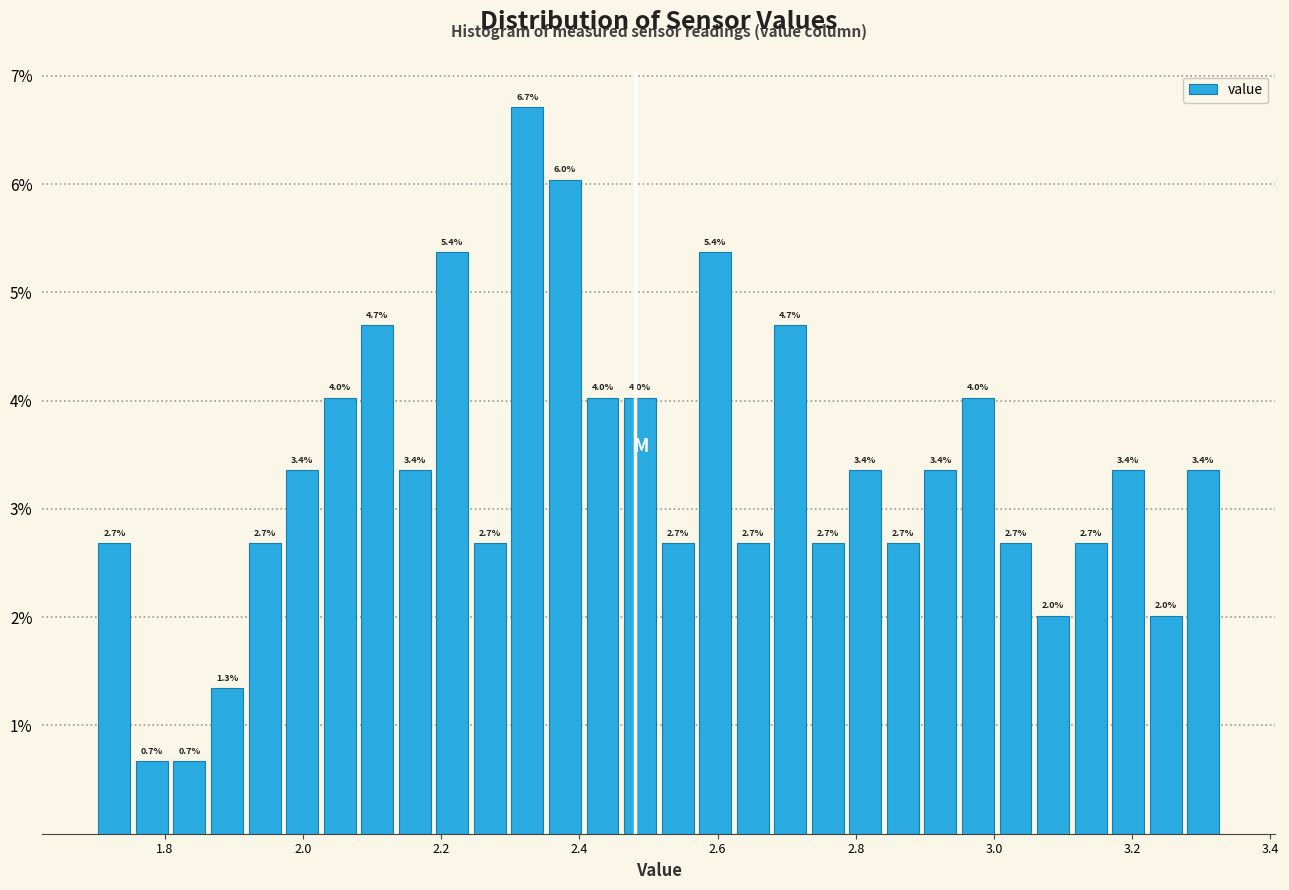

Around what value on the x-axis is the tallest bar? Give the approximate position of its centre, as read against the axis.

2.32